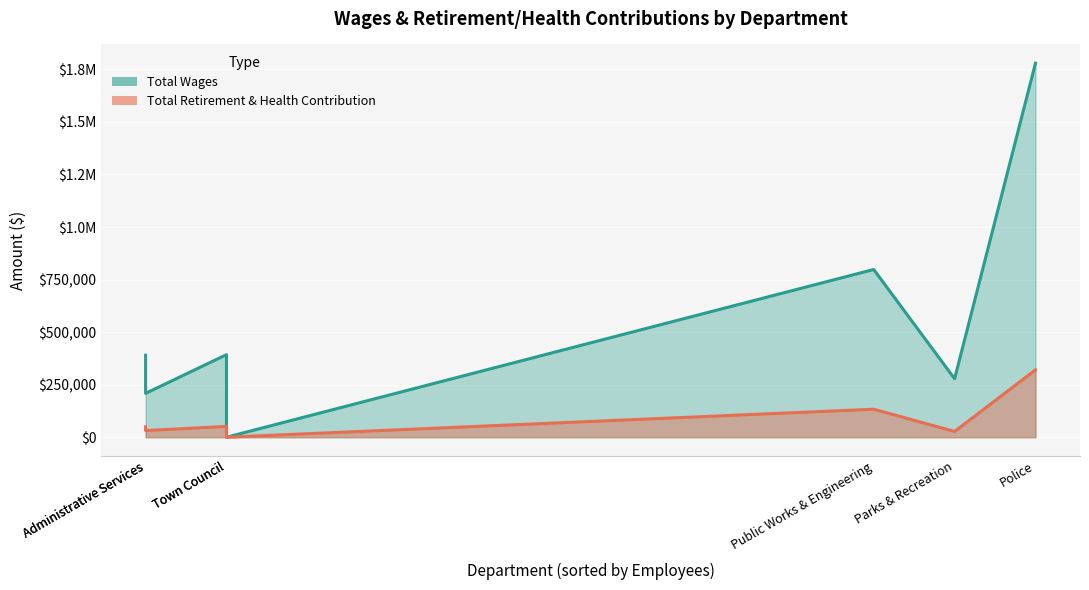

Which category has the highest value in the Total Wages series?

Police